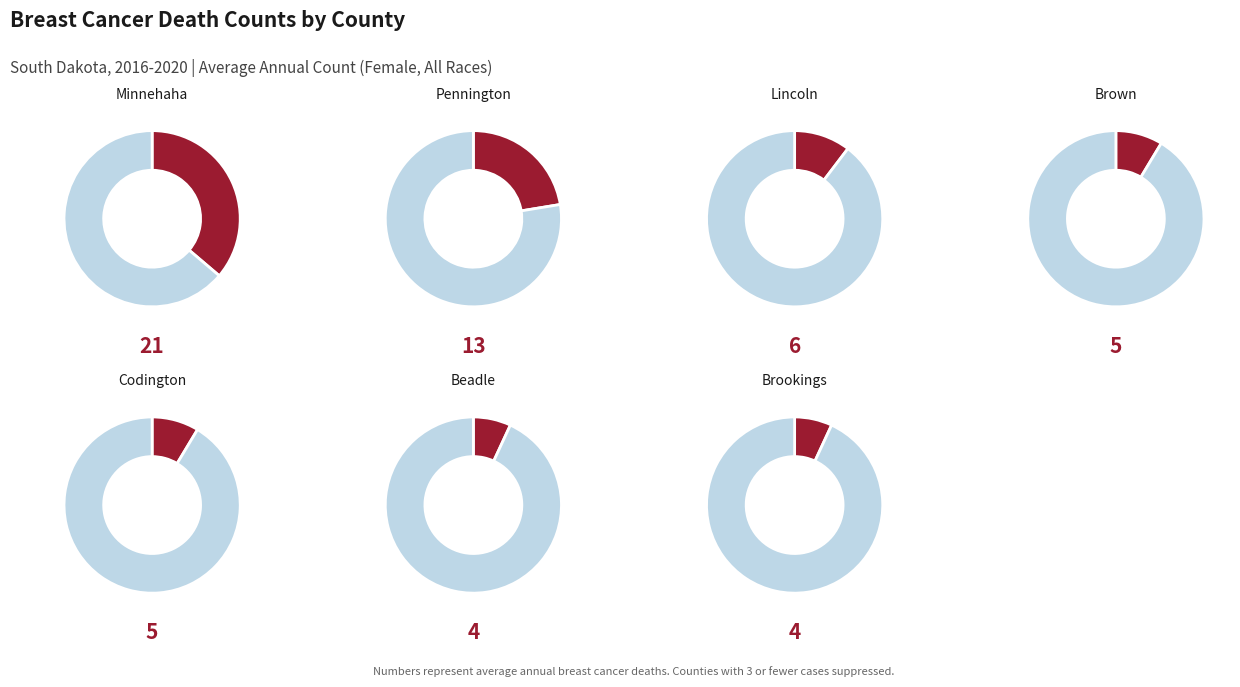

Which slice is the largest?

Minnehaha County